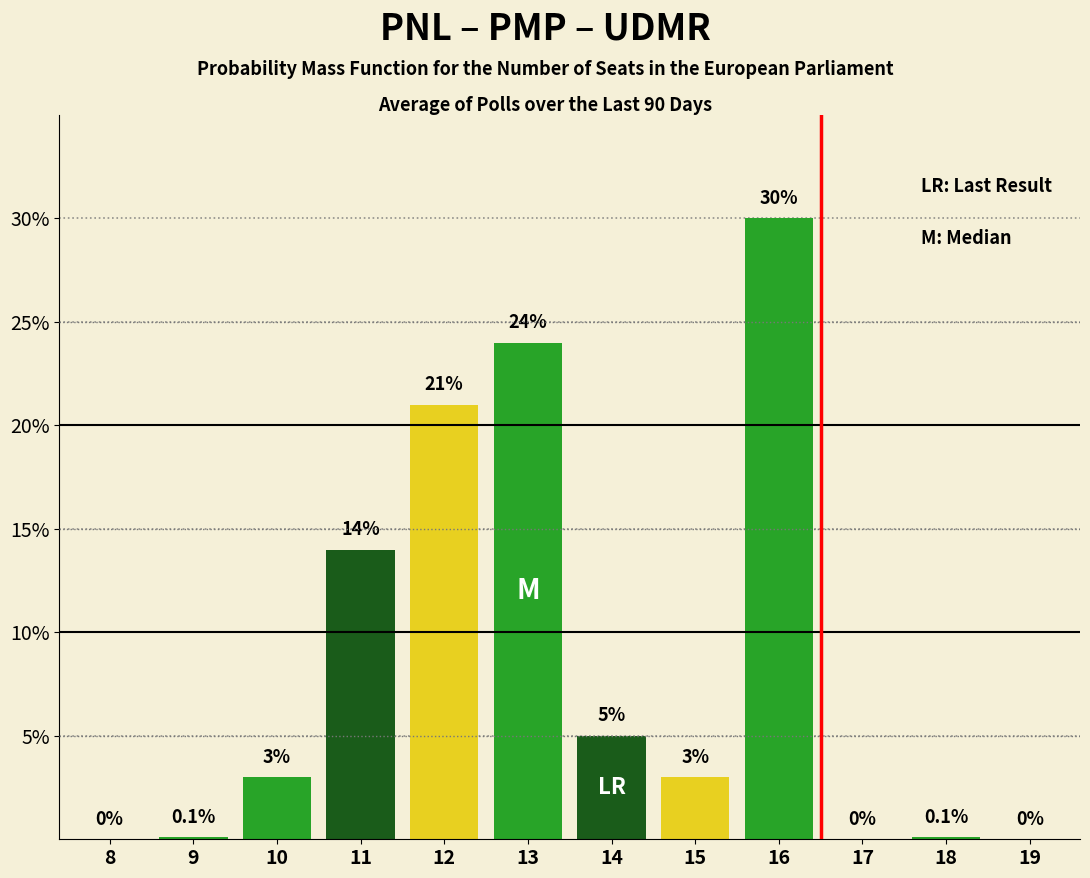

Reading right to left, extract all data points from this chart.

19=0.0	18=0.1	17=0.0	16=30.0	15=3.0	14=5.0	13=24.0	12=21.0	11=14.0	10=3.0	9=0.1	8=0.0